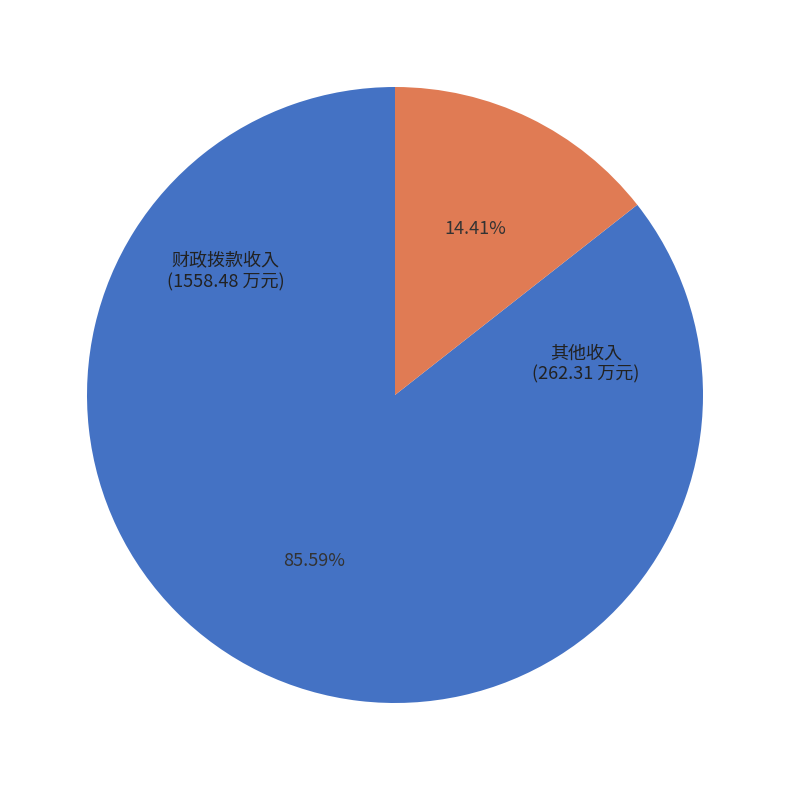

Count the number of slices in the pie.

2